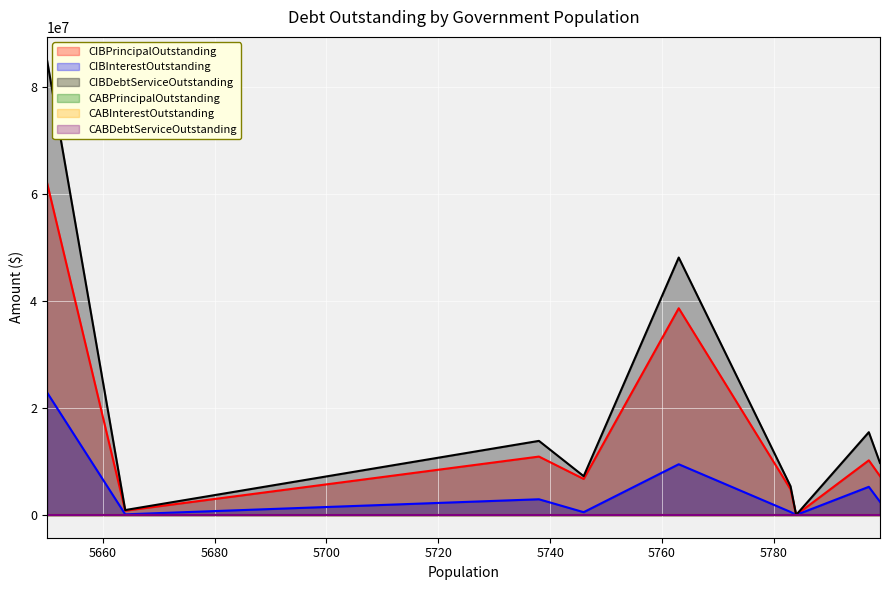

Does the chart display data point markers on the line(s)?

No